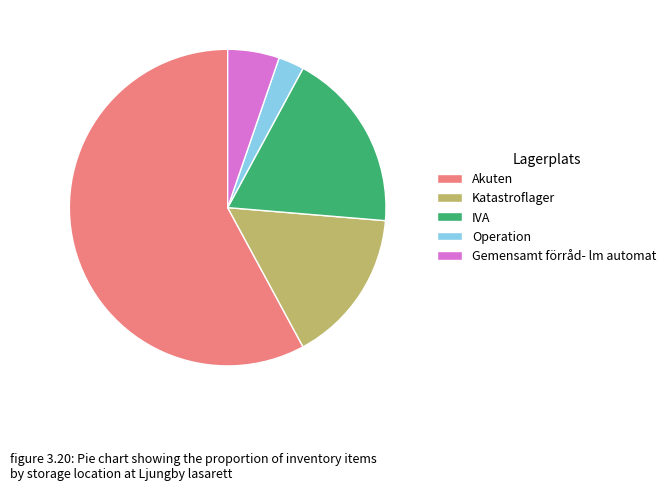

What is the largest slice in the pie chart?

Akuten